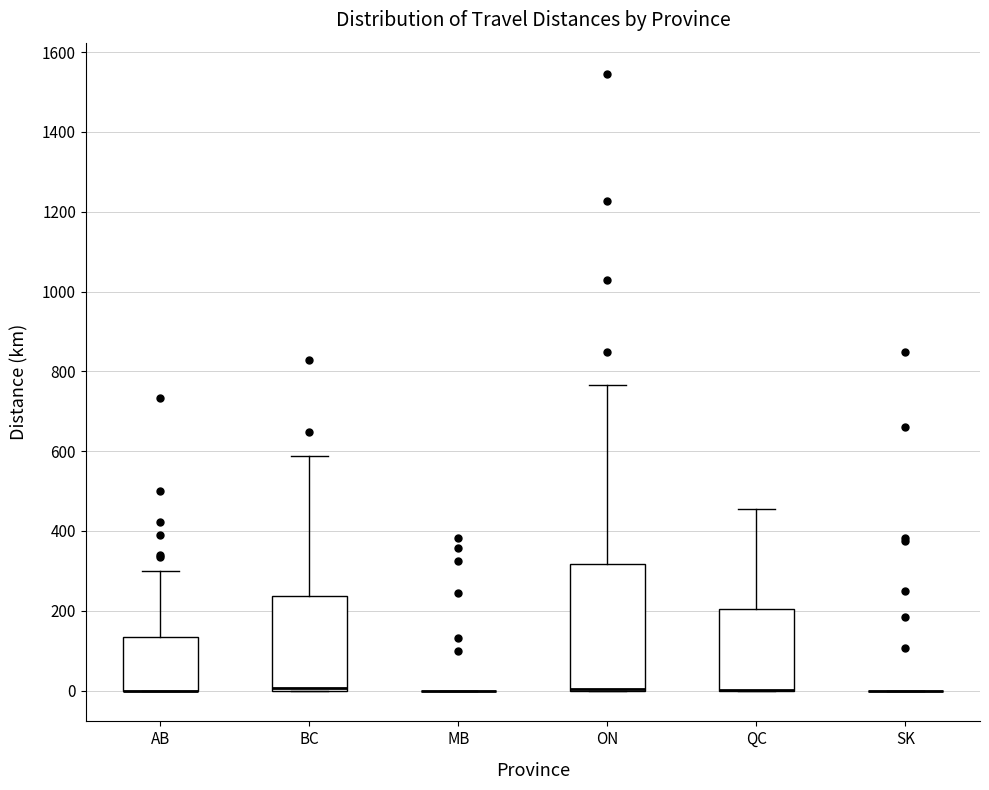

Comparing the boxes themselves (not the whiskers), which one is the tallest?

ON